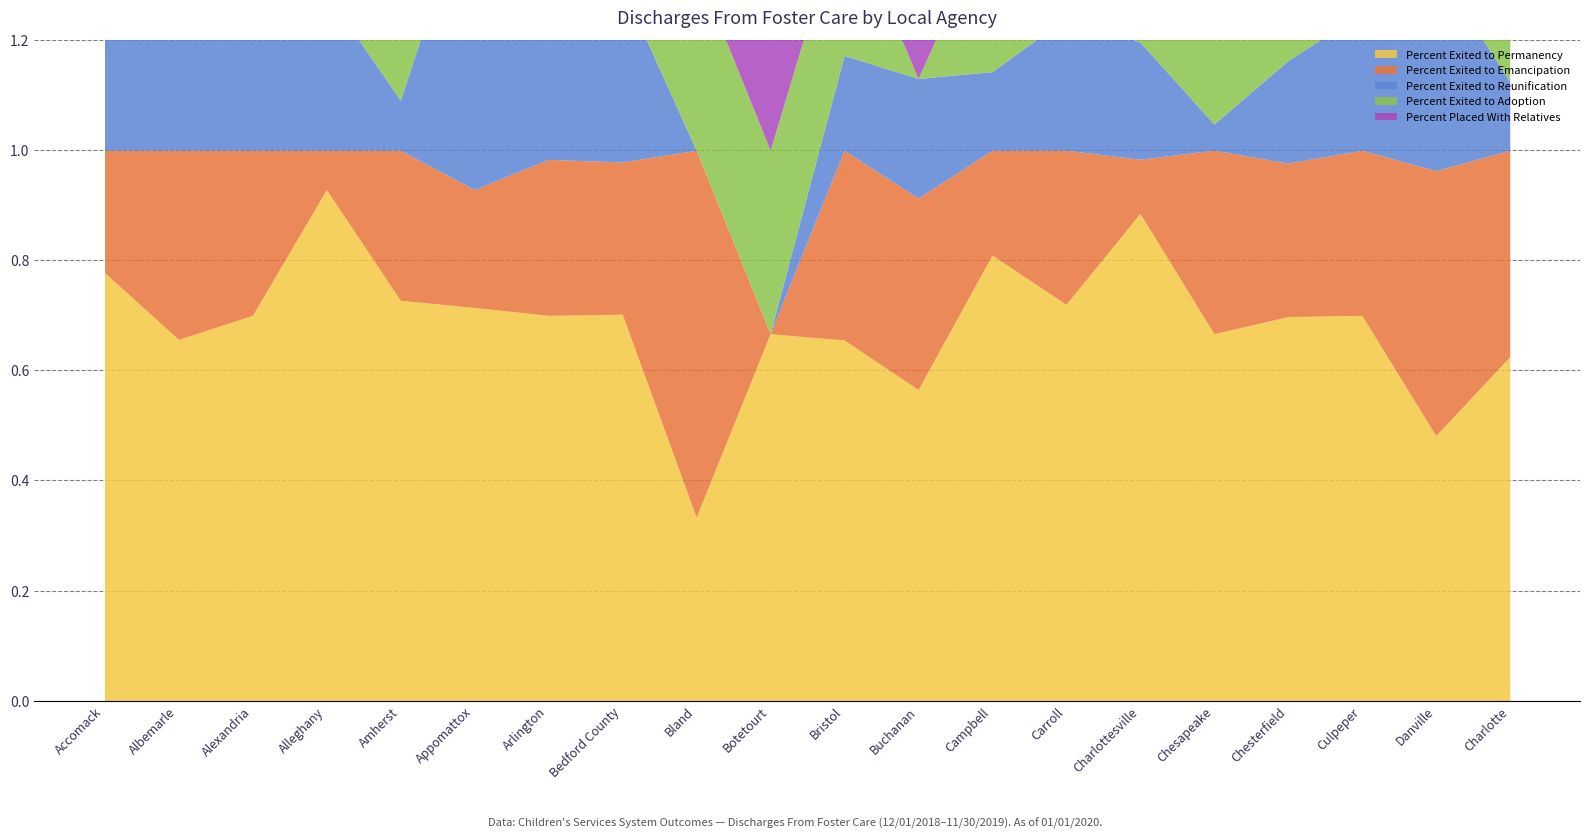

What is the value of the Percent Exited to Reunification point at the 14th from the left?

0.2